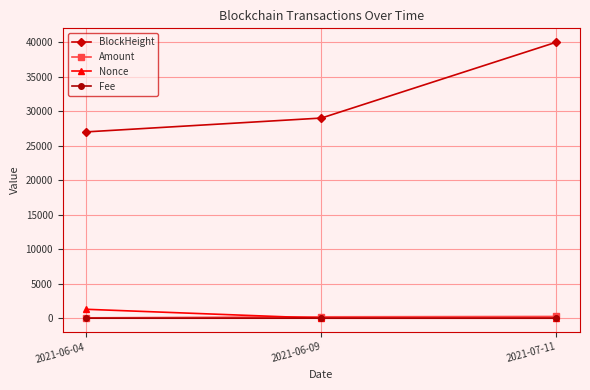

The value of BlockHeight at 2021-07-11 is 20024.4. True or false?

False